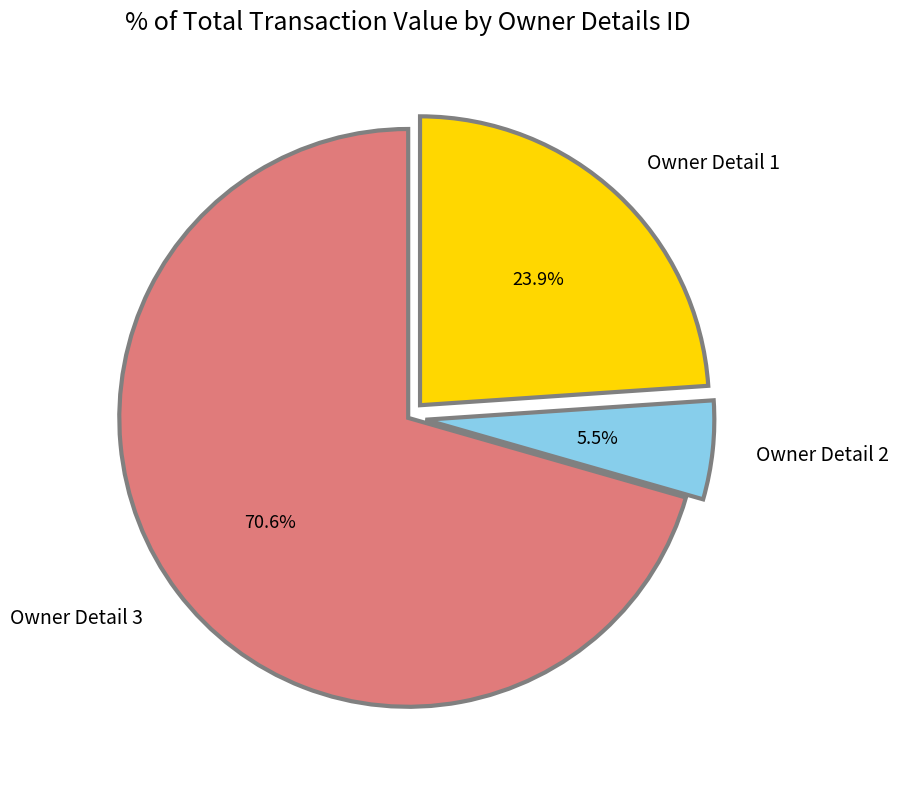

Which slice is the largest?

Owner Detail 3